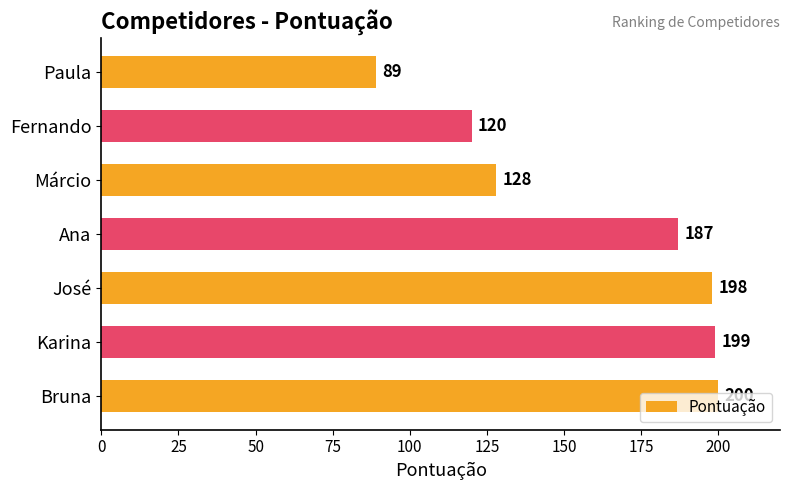

List the labels in order of value, smallest first.

Paula, Fernando, Márcio, Ana, José, Karina, Bruna